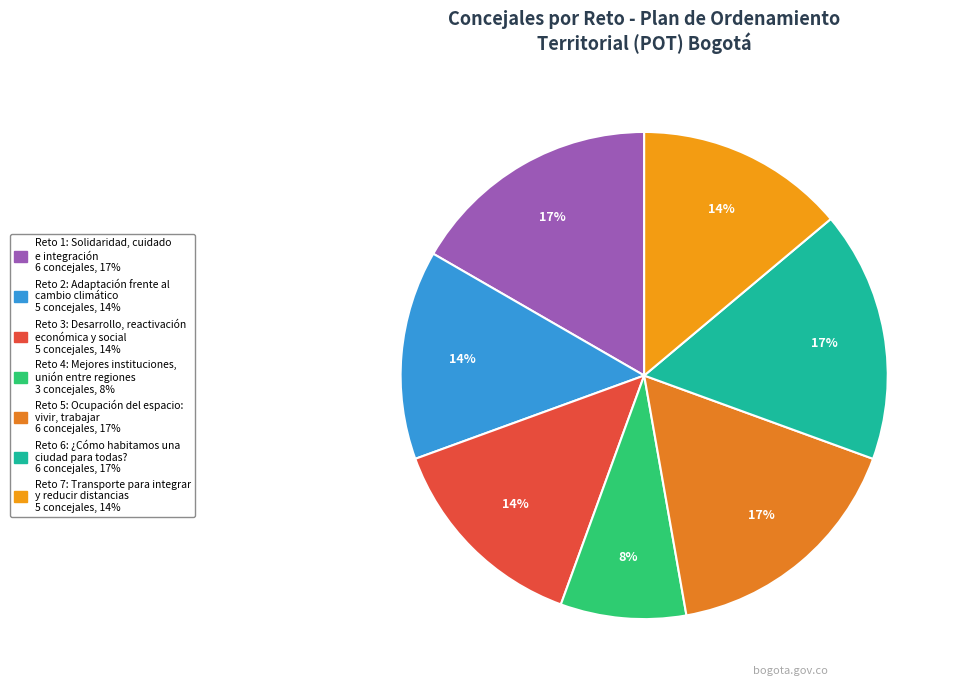

Count the number of slices in the pie.

7